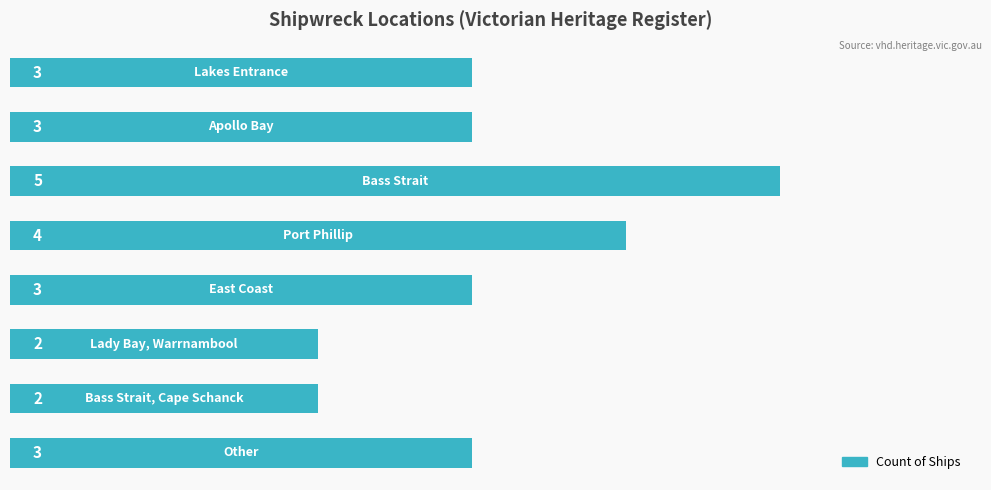

What is the maximum value shown in the chart?

5